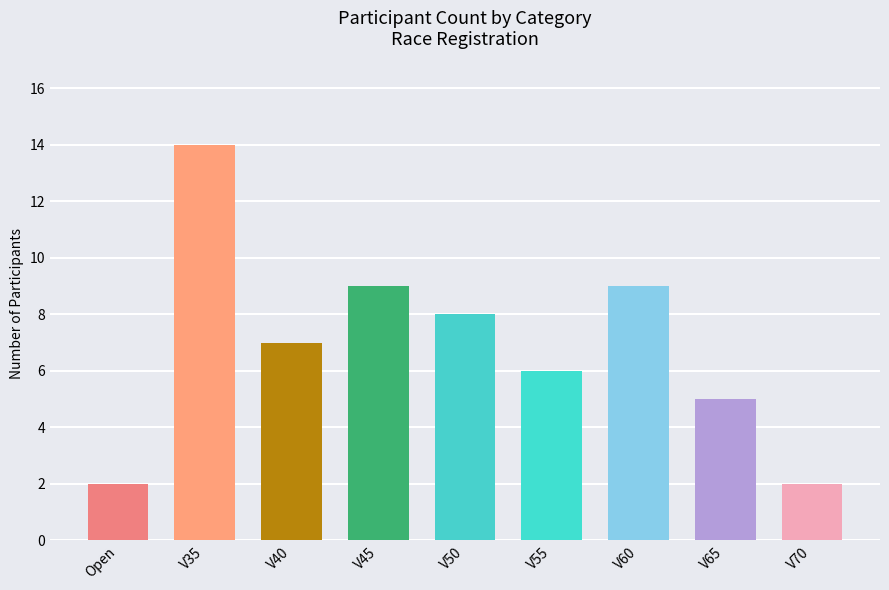

Which label corresponds to the smallest value in the chart?

Open